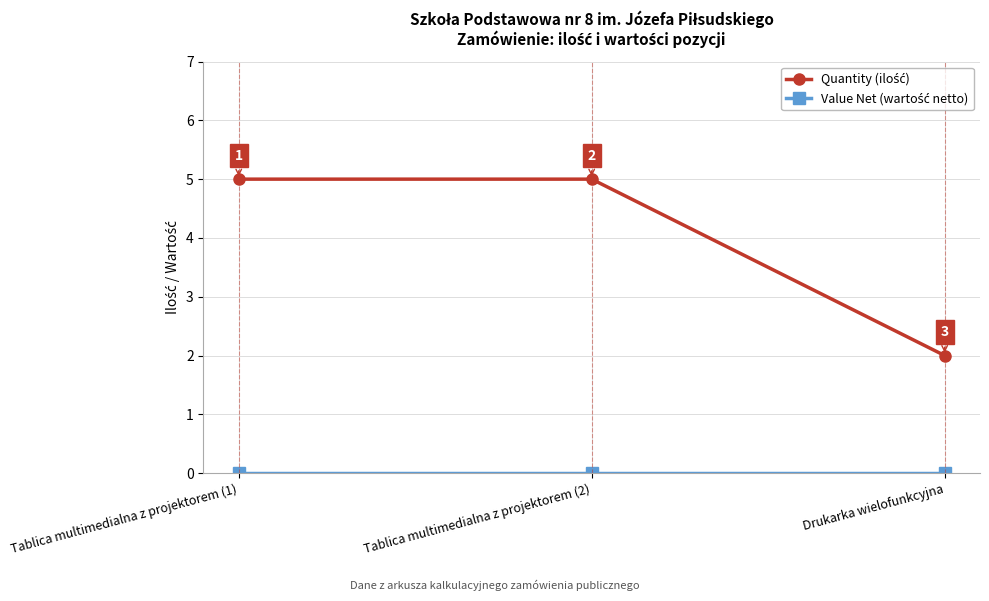

What is the difference between the highest and lowest values at Drukarka wielofunkcyjna?

2